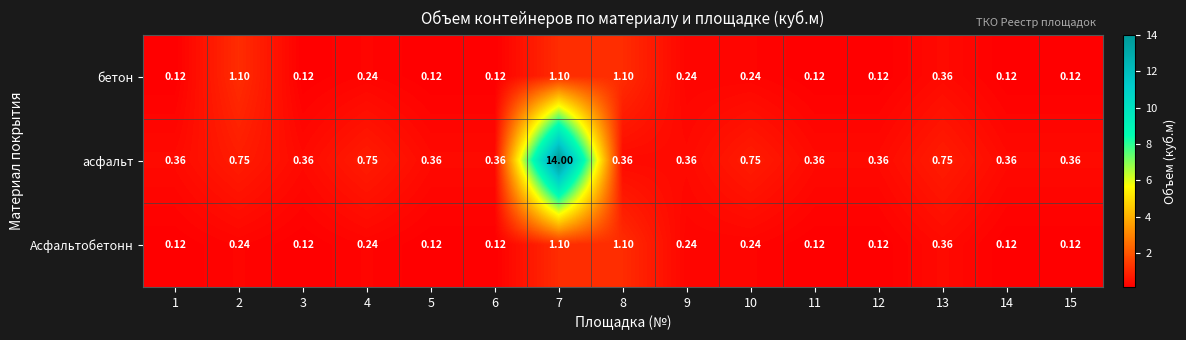

Which series has the largest range (max minus min)?

асфальт